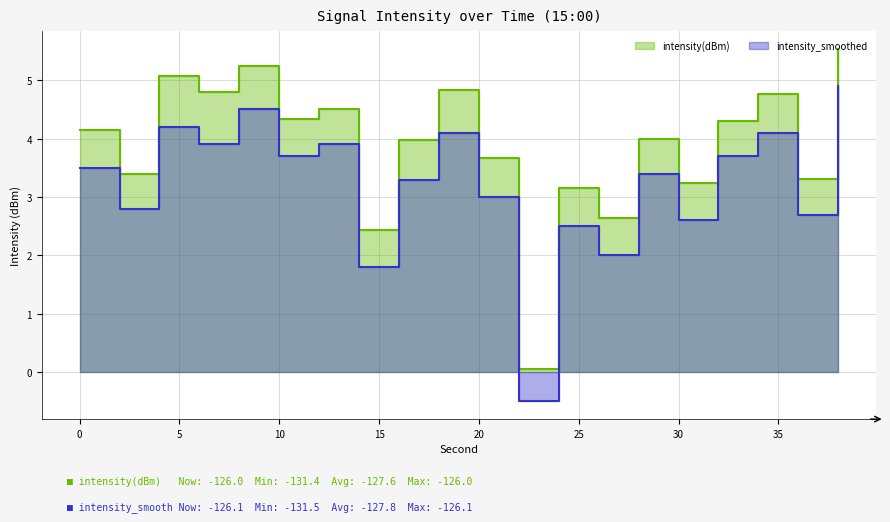

What is the approximate value of intensity_smoothed at 2?

2.8